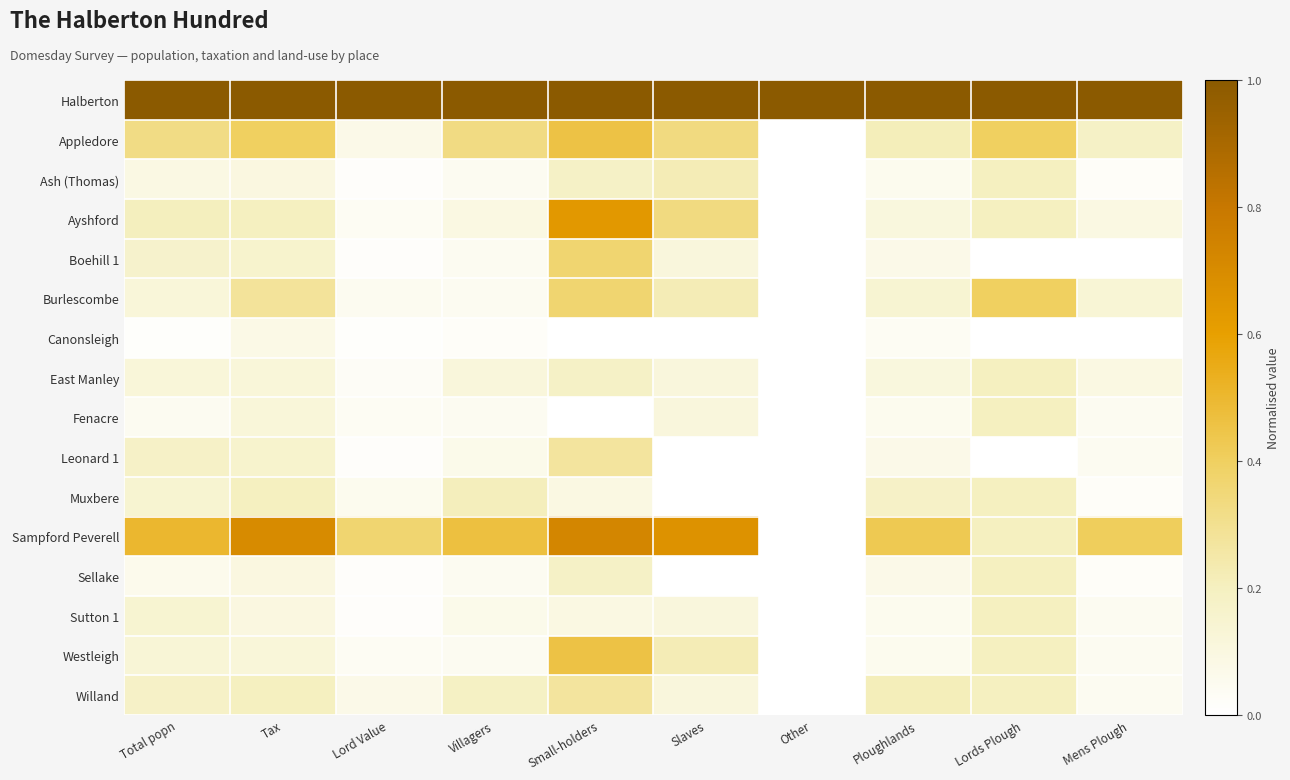

Reading left to right, extract all data points from this chart.

Halberton: Total popn=1.0	Tax=1.0	Lord Value=1.0	Villagers=1.0	Small-holders=1.0	Slaves=1.0	Other=1.0	Ploughlands=1.0	Lords Plough=1.0	Mens Plough=1.0
Appledore: Total popn=0.3	Tax=0.4	Lord Value=0.1	Villagers=0.3	Small-holders=0.5	Slaves=0.3	Other=0.0	Ploughlands=0.2	Lords Plough=0.4	Mens Plough=0.2
Ash (Thomas): Total popn=0.1	Tax=0.1	Lord Value=0.0	Villagers=0.0	Small-holders=0.2	Slaves=0.2	Other=0.0	Ploughlands=0.1	Lords Plough=0.2	Mens Plough=0.0
Ayshford: Total popn=0.2	Tax=0.2	Lord Value=0.0	Villagers=0.1	Small-holders=0.6	Slaves=0.3	Other=0.0	Ploughlands=0.1	Lords Plough=0.2	Mens Plough=0.1
Boehill 1: Total popn=0.2	Tax=0.2	Lord Value=0.0	Villagers=0.0	Small-holders=0.4	Slaves=0.1	Other=0.0	Ploughlands=0.1	Lords Plough=0.0	Mens Plough=0.0
Burlescombe: Total popn=0.1	Tax=0.3	Lord Value=0.0	Villagers=0.0	Small-holders=0.4	Slaves=0.2	Other=0.0	Ploughlands=0.1	Lords Plough=0.4	Mens Plough=0.1
Canonsleigh: Total popn=0.0	Tax=0.1	Lord Value=0.0	Villagers=0.0	Small-holders=0.0	Slaves=0.0	Other=0.0	Ploughlands=0.0	Lords Plough=0.0	Mens Plough=0.0
East Manley: Total popn=0.1	Tax=0.1	Lord Value=0.0	Villagers=0.1	Small-holders=0.2	Slaves=0.1	Other=0.0	Ploughlands=0.1	Lords Plough=0.2	Mens Plough=0.1
Fenacre: Total popn=0.0	Tax=0.1	Lord Value=0.0	Villagers=0.0	Small-holders=0.0	Slaves=0.1	Other=0.0	Ploughlands=0.1	Lords Plough=0.2	Mens Plough=0.0
Leonard 1: Total popn=0.2	Tax=0.2	Lord Value=0.0	Villagers=0.1	Small-holders=0.3	Slaves=0.0	Other=0.0	Ploughlands=0.1	Lords Plough=0.0	Mens Plough=0.0
Muxbere: Total popn=0.1	Tax=0.2	Lord Value=0.1	Villagers=0.2	Small-holders=0.1	Slaves=0.0	Other=0.0	Ploughlands=0.2	Lords Plough=0.2	Mens Plough=0.0
Sampford Peverell: Total popn=0.5	Tax=0.7	Lord Value=0.4	Villagers=0.5	Small-holders=0.7	Slaves=0.7	Other=0.0	Ploughlands=0.4	Lords Plough=0.2	Mens Plough=0.4
Sellake: Total popn=0.1	Tax=0.1	Lord Value=0.0	Villagers=0.0	Small-holders=0.2	Slaves=0.0	Other=0.0	Ploughlands=0.1	Lords Plough=0.2	Mens Plough=0.0
Sutton 1: Total popn=0.1	Tax=0.1	Lord Value=0.0	Villagers=0.1	Small-holders=0.1	Slaves=0.1	Other=0.0	Ploughlands=0.1	Lords Plough=0.2	Mens Plough=0.0
Westleigh: Total popn=0.1	Tax=0.1	Lord Value=0.0	Villagers=0.0	Small-holders=0.5	Slaves=0.2	Other=0.0	Ploughlands=0.1	Lords Plough=0.2	Mens Plough=0.0
Willand: Total popn=0.2	Tax=0.2	Lord Value=0.1	Villagers=0.2	Small-holders=0.3	Slaves=0.1	Other=0.0	Ploughlands=0.2	Lords Plough=0.2	Mens Plough=0.0